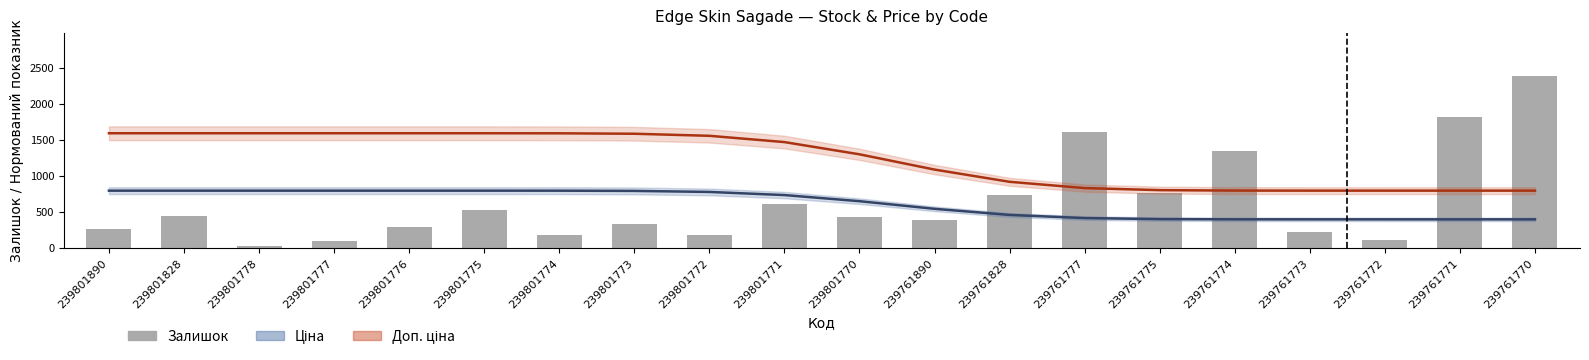

Which series has the largest total across all categories?

Доп. ціна (line)